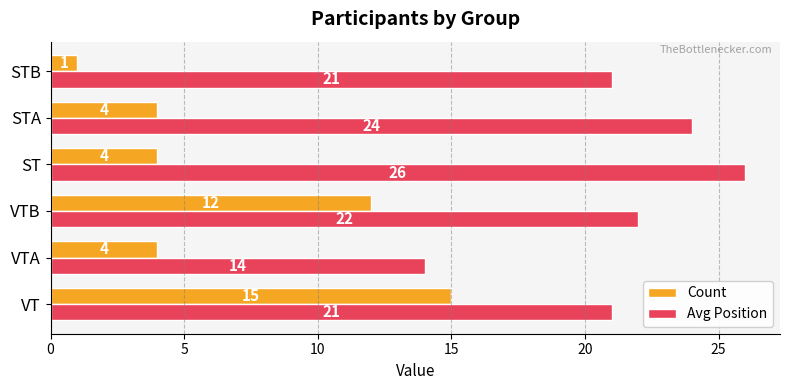

At which category is the sum across all series the highest?

VT